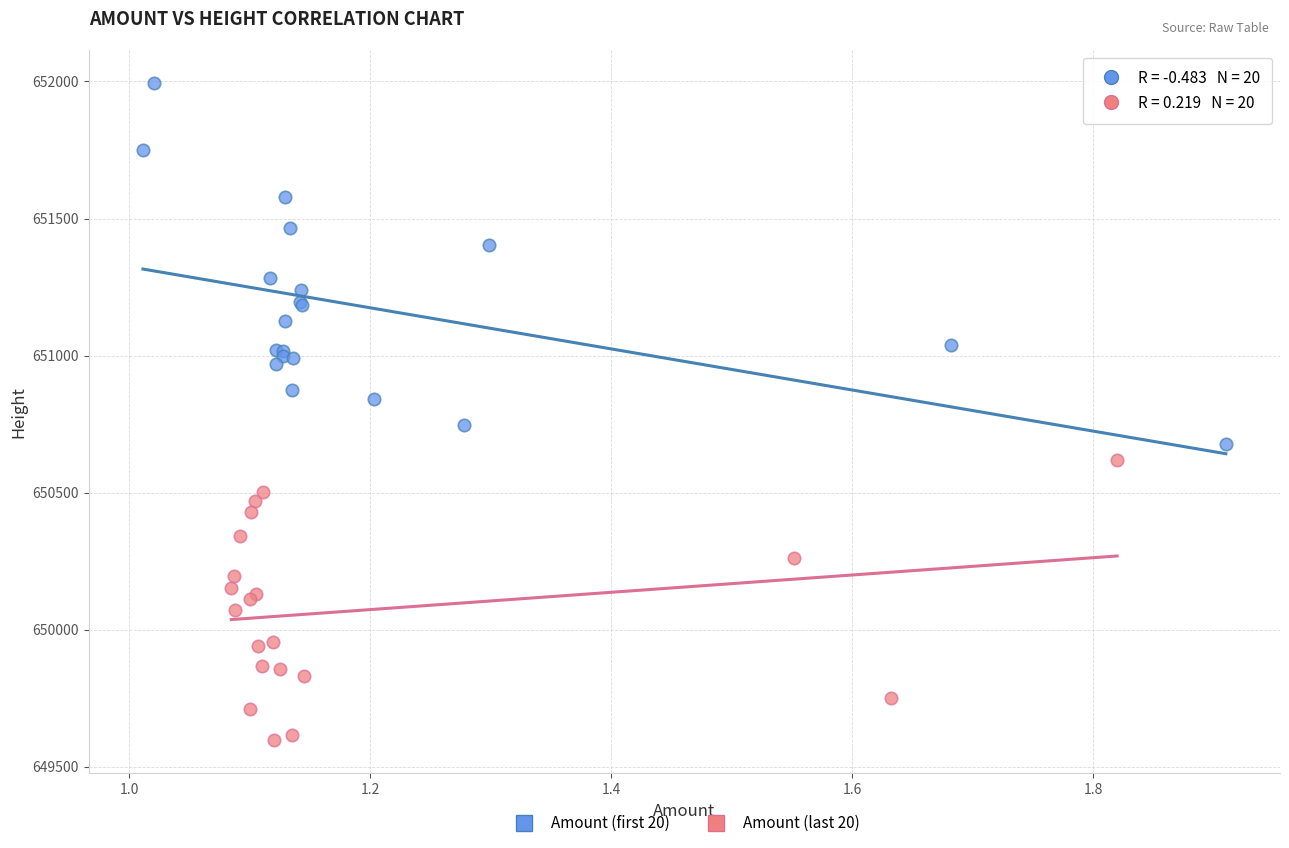

Which series has the largest Y range (max minus min)?

Amount (first 20)